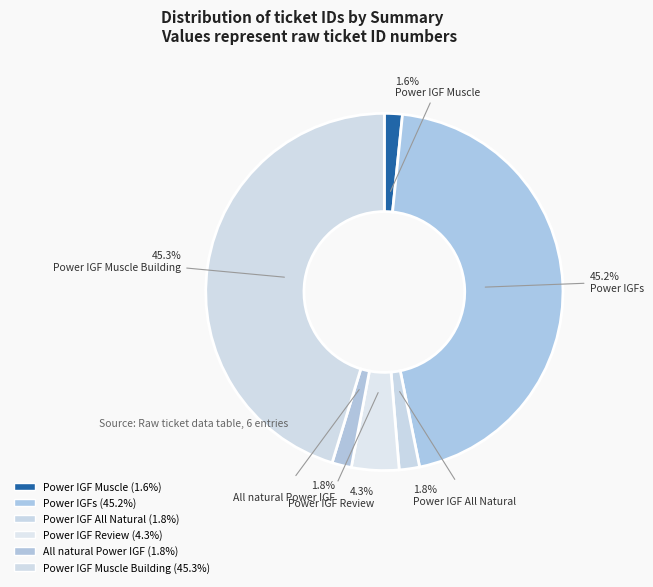

Which slice is the largest?

Power IGF Muscle Building